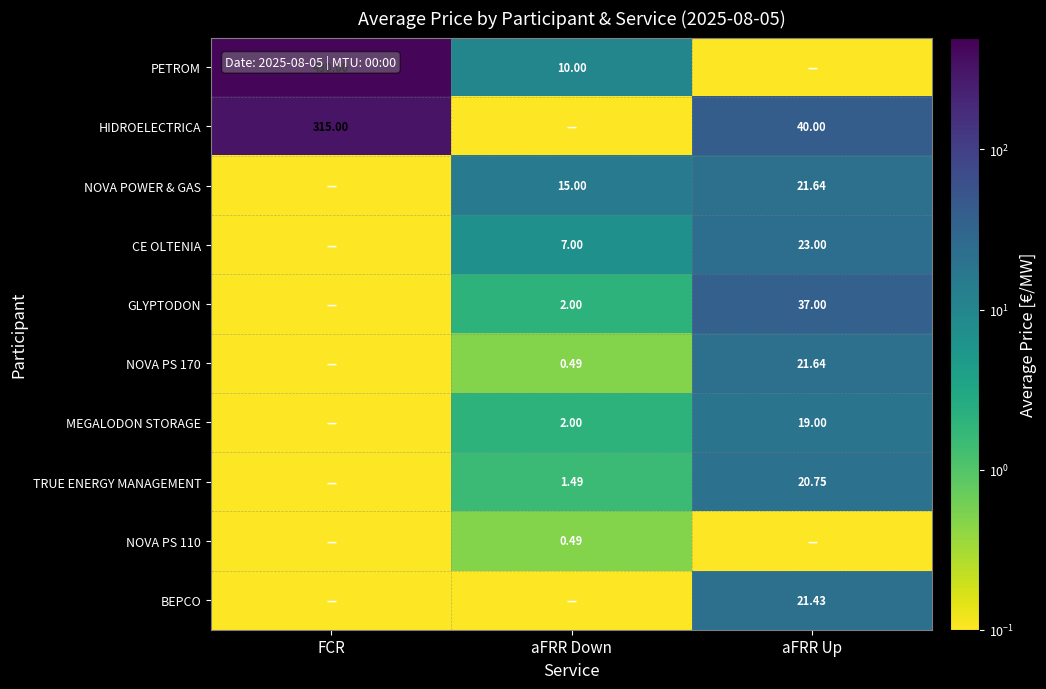

How many data points does each series have?

3